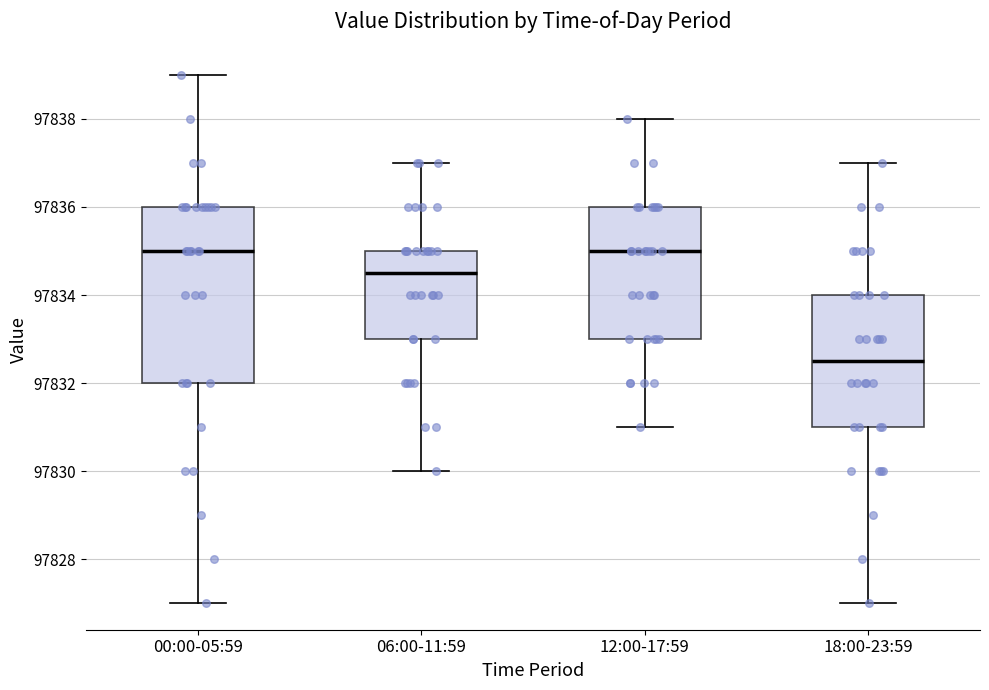

Reading left to right, transcribe this box plot: for each box, give where its median line is, the range the box spans, and where its two whiskers end, as read against the y-axis. The values are not printed on the chart, so give them approximately, as read against the axis.

00:00-05:59: median 97835.0, box 97832.0 to 97836.0, whiskers 97827.0 to 97839.0
06:00-11:59: median 97834.6, box 97833.0 to 97835.0, whiskers 97830.0 to 97837.0
12:00-17:59: median 97835.0, box 97833.0 to 97836.0, whiskers 97831.0 to 97838.0
18:00-23:59: median 97832.6, box 97831.0 to 97834.0, whiskers 97827.0 to 97837.0